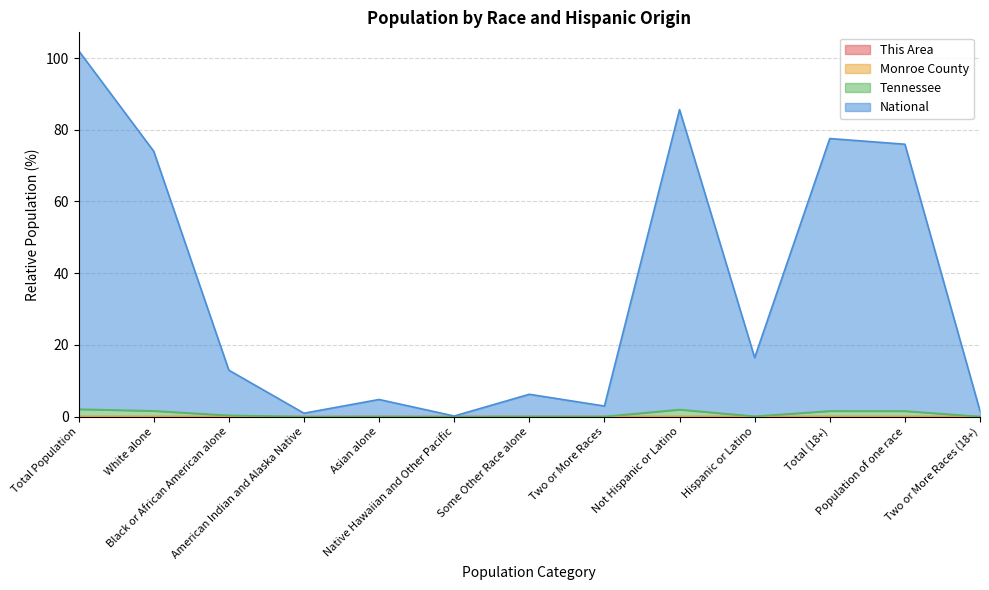

What is the label of the 13th point from the right?

Total Population